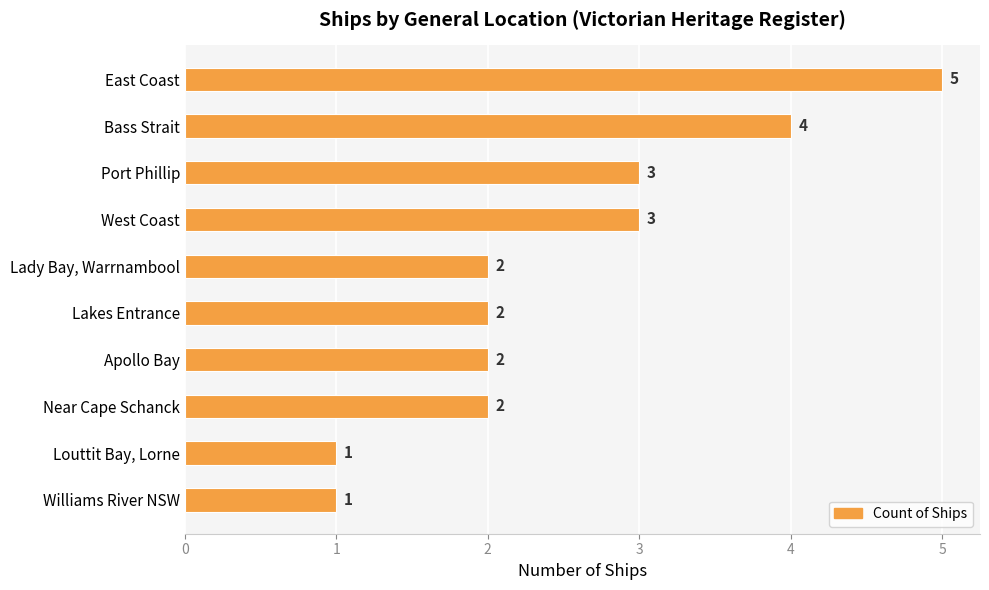

Does the chart contain any negative values?

No